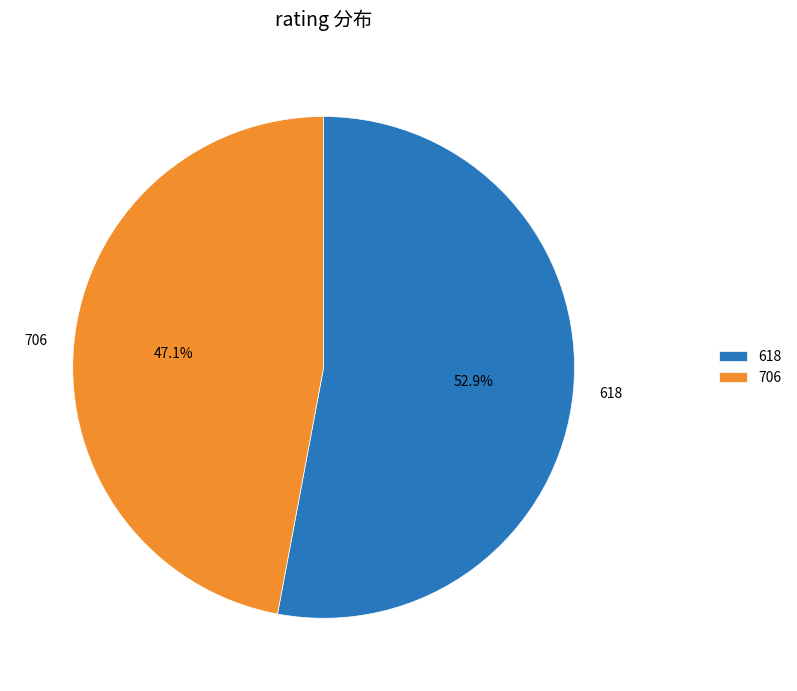

Combined, what portion of the pie is 706 and 618?

100.0%